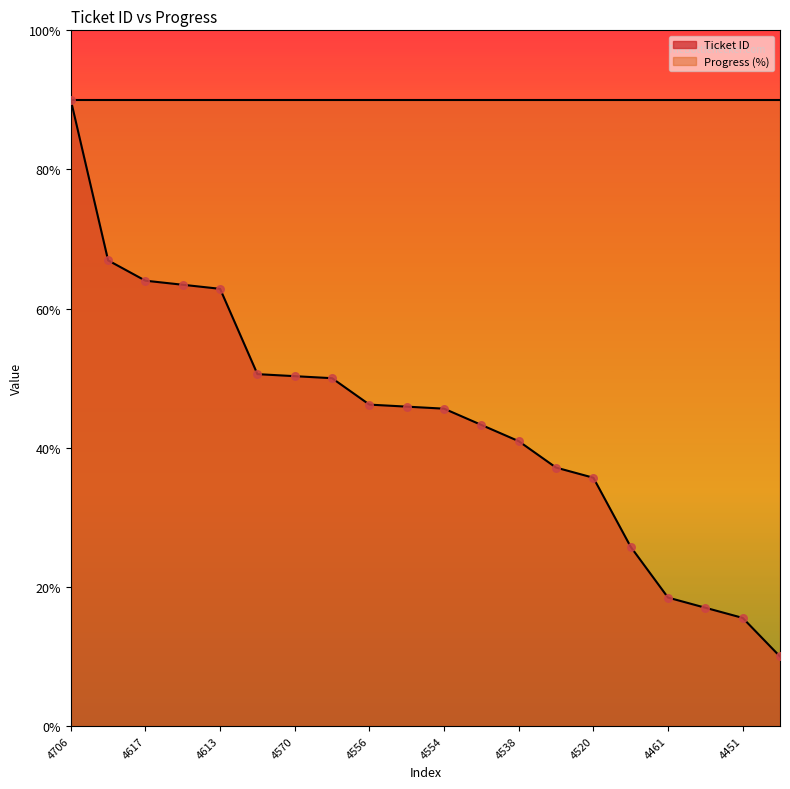

Which has a higher value, 4486 or 4570?

4570